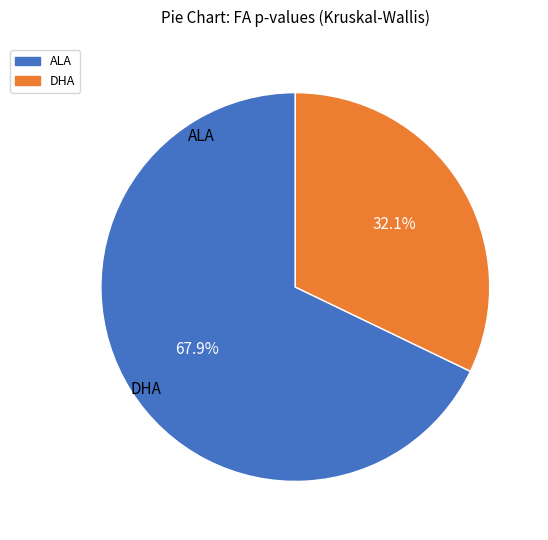

Which slice is the largest?

ALA